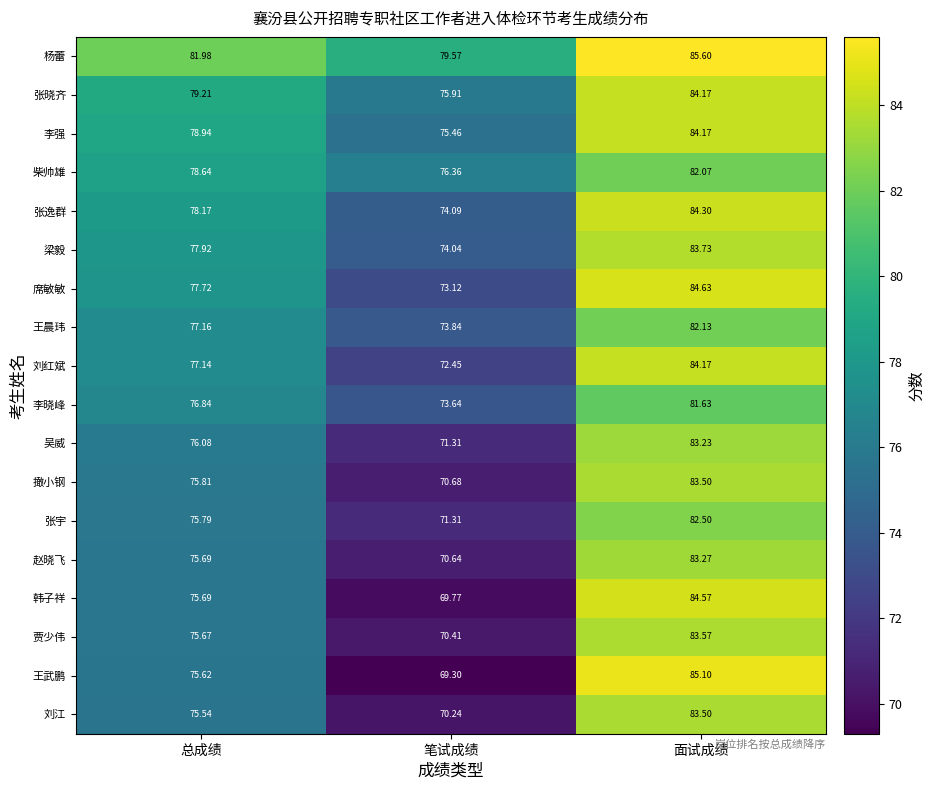

Which series has the largest range (max minus min)?

王武鹏